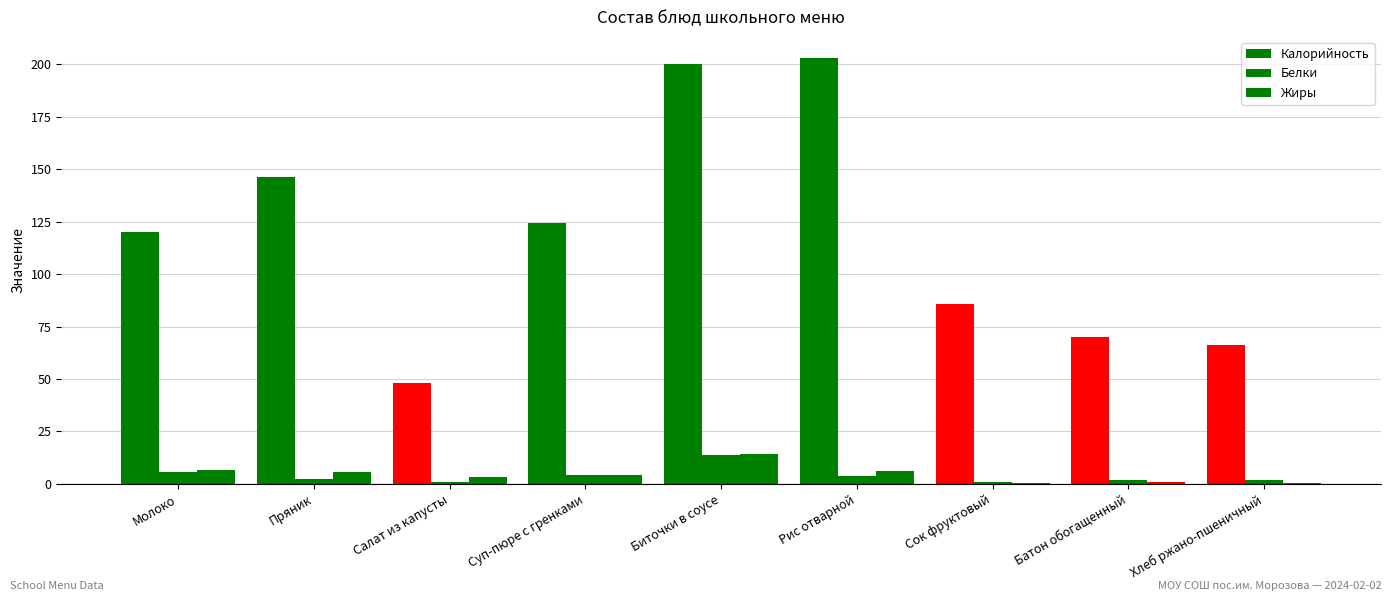

How many groups of bars are there?

9